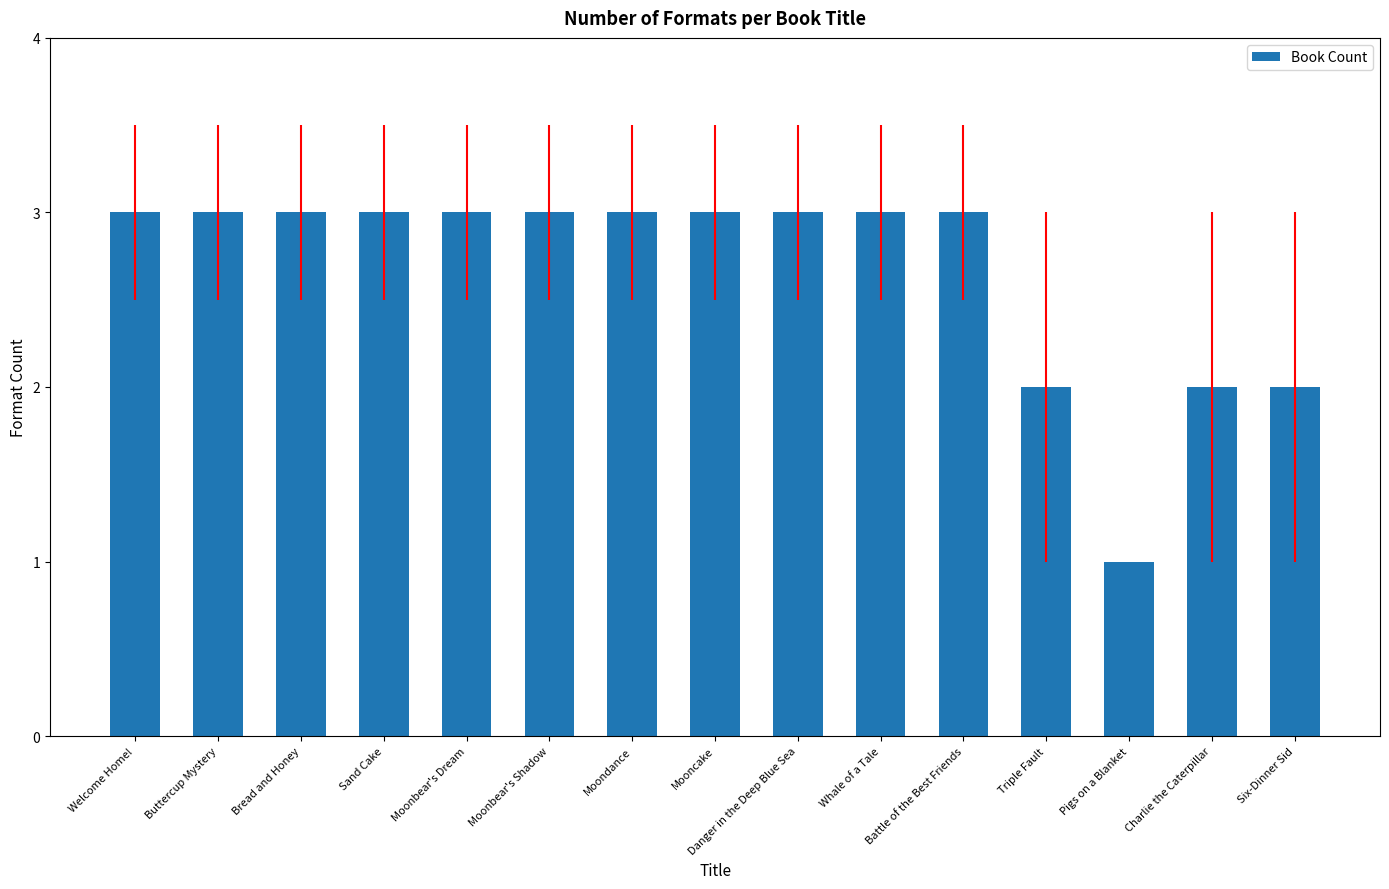

Reading left to right, extract all data points from this chart.

Welcome Home!=3	Buttercup Mystery=3	Bread and Honey=3	Sand Cake=3	Moonbear's Dream=3	Moonbear's Shadow=3	Moondance=3	Mooncake=3	Danger in the Deep Blue Sea=3	Whale of a Tale=3	Battle of the Best Friends=3	Triple Fault=2	Pigs on a Blanket=1	Charlie the Caterpillar=2	Six-Dinner Sid=2